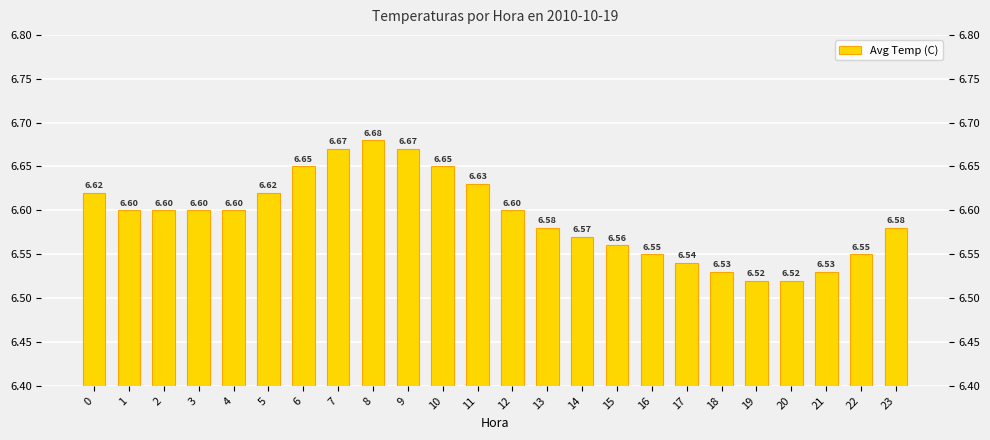

How many bars are there in total?

24